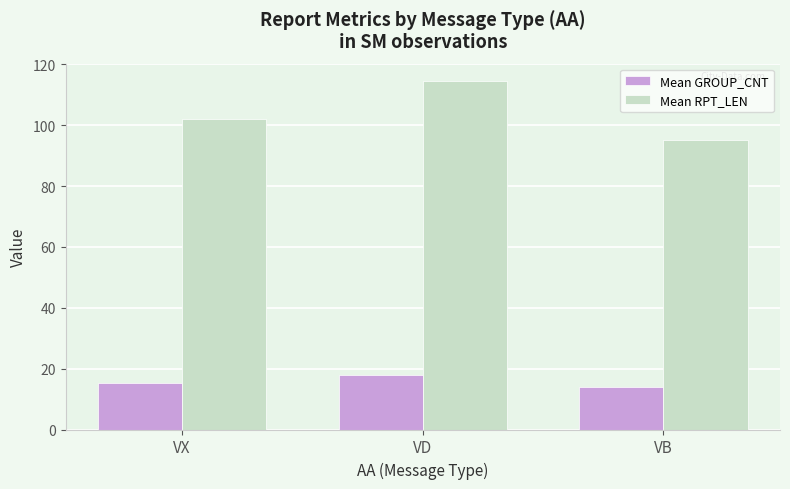

Does the chart contain stacked bars?

No